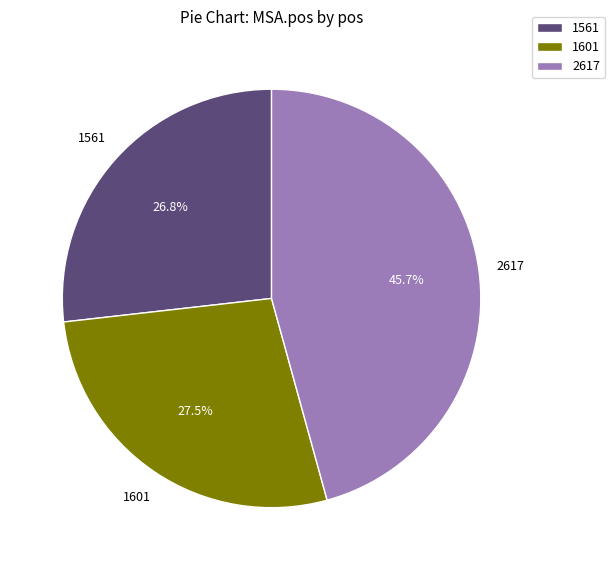

How much of the chart is everything except 1601?

72.5%